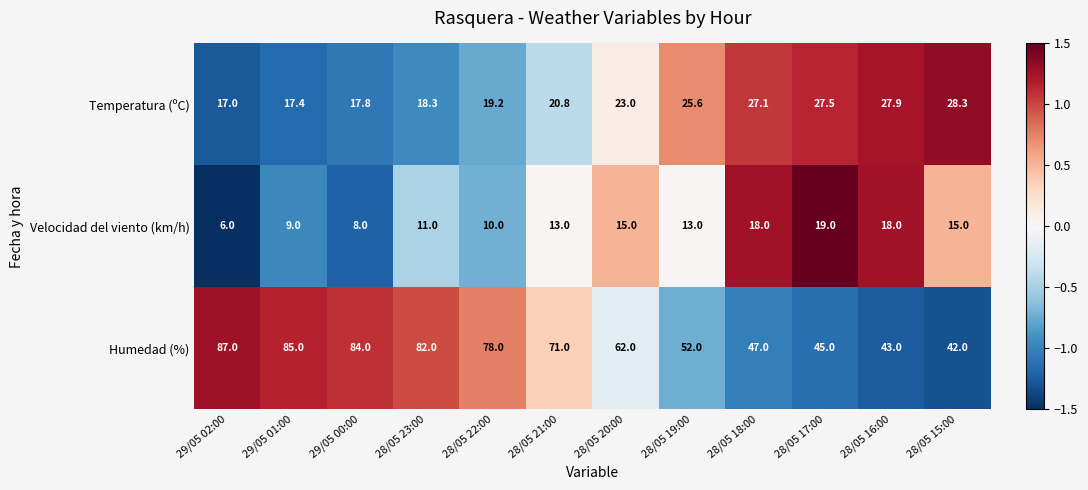

True or false: Velocidad del viento (km/h) has a value of 5.0 at 28/05 17:00.

False